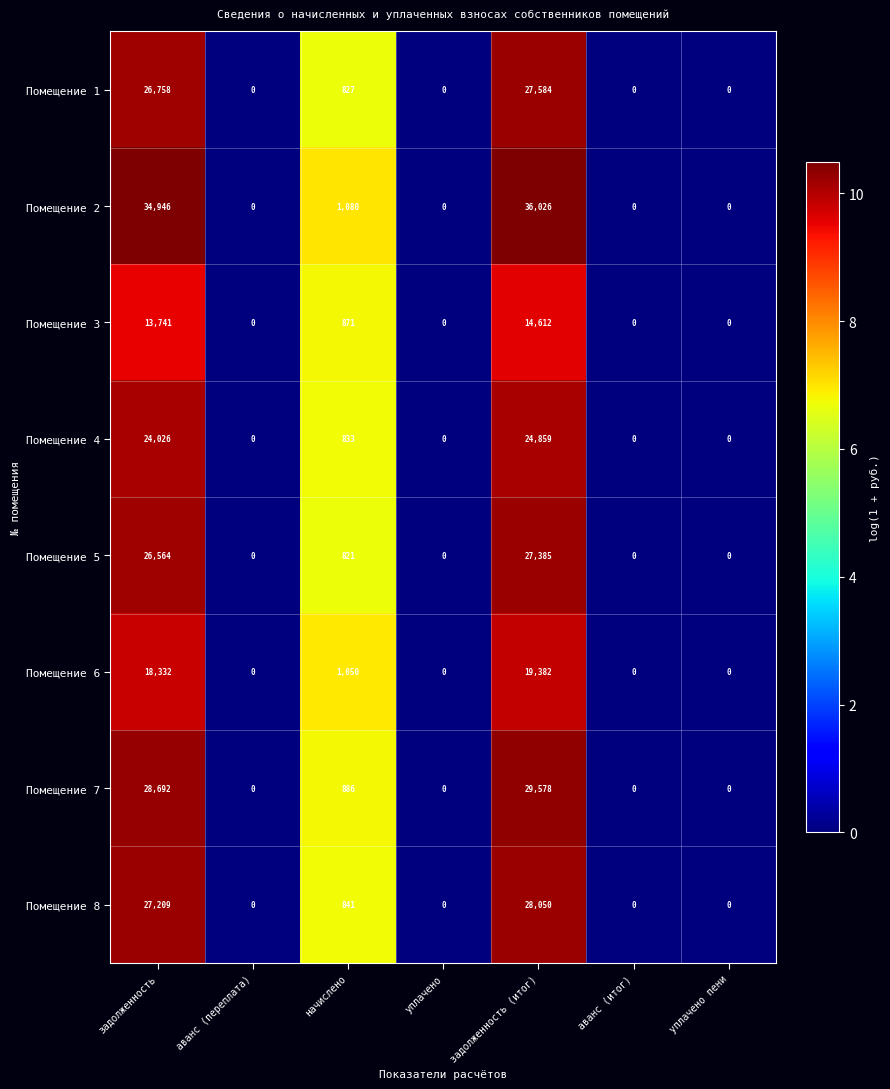

At which category is the sum across all series the highest?

задолженность (итог)